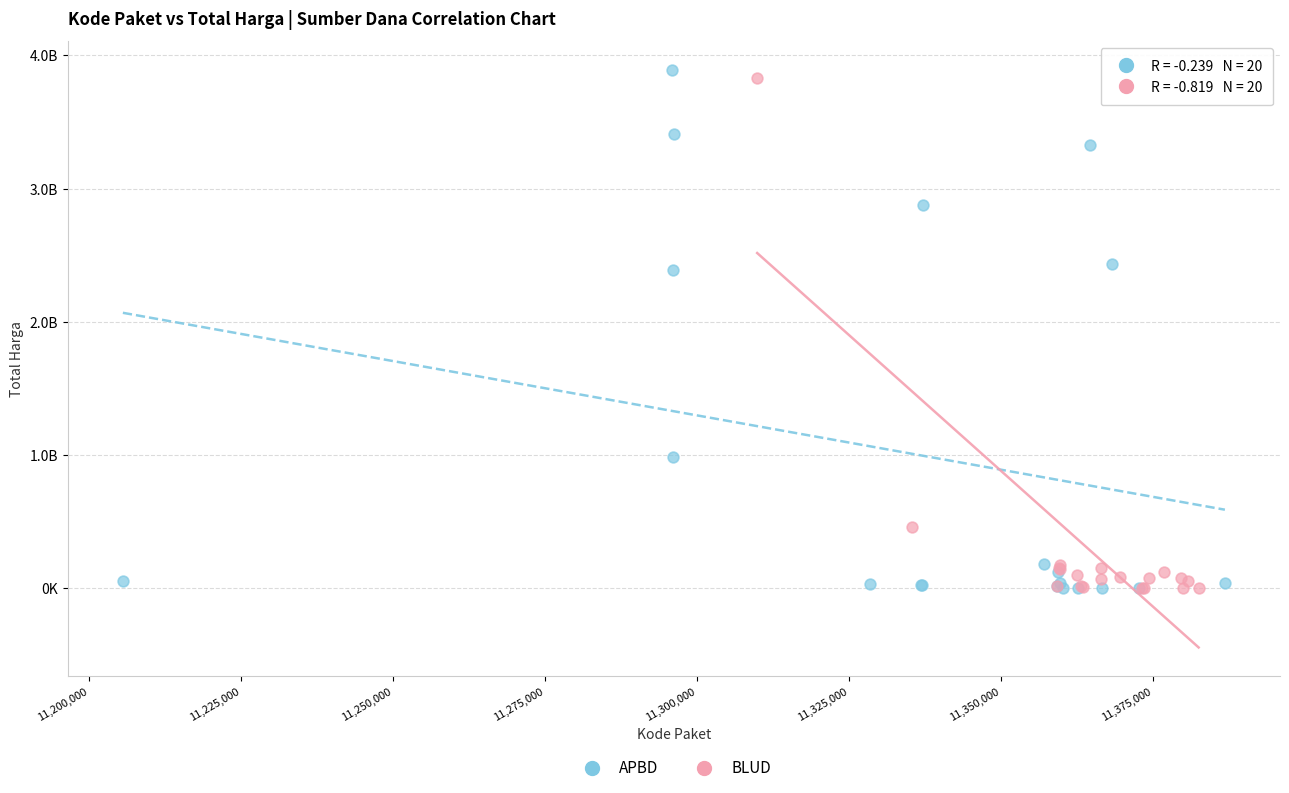

What are all the series names shown in the legend?

APBD, BLUD